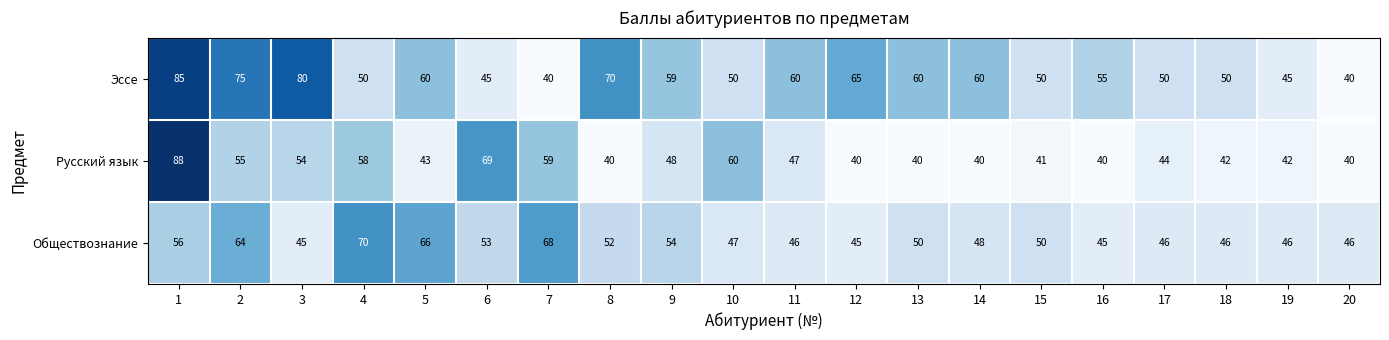

At which category does the chart reach its peak across all series?

1